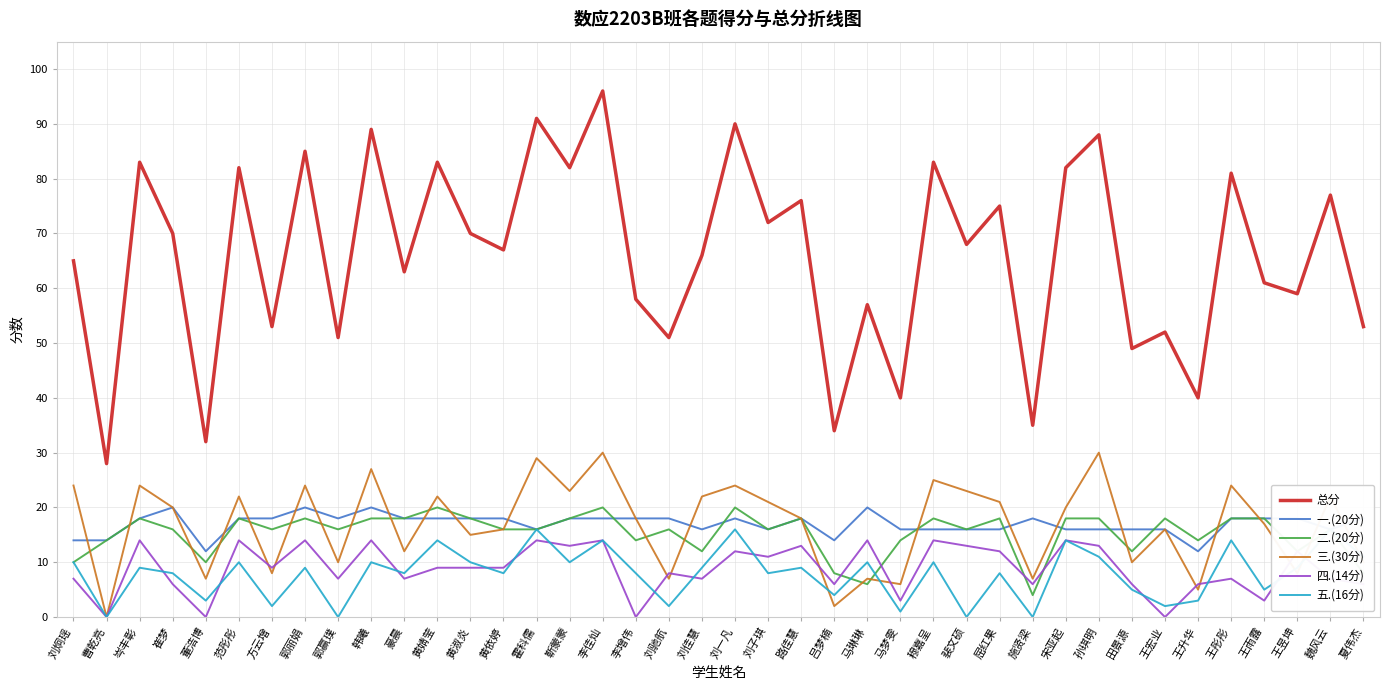

How many lines are shown in the chart?

6